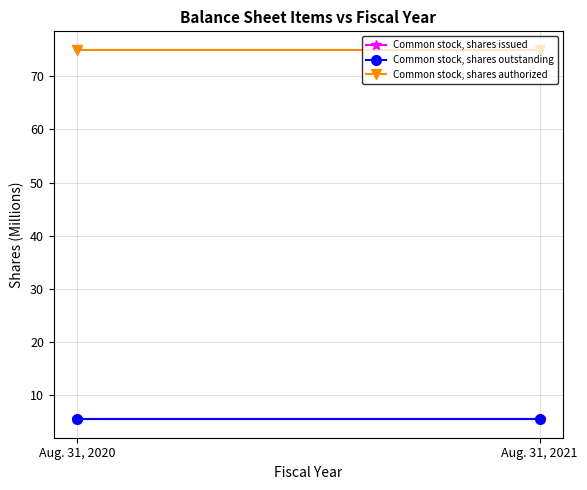

The Common stock, shares issued series shows 2.2 at Aug. 31, 2021. True or false?

False